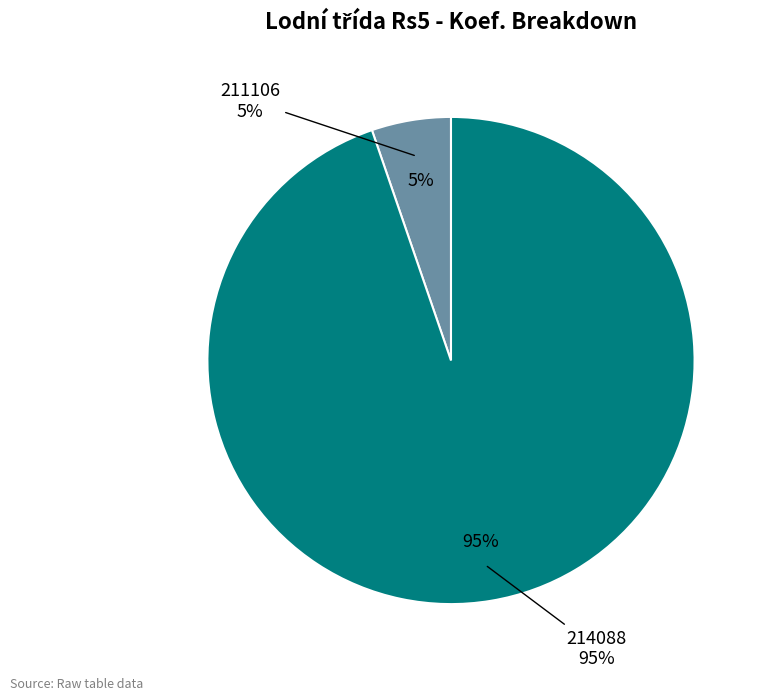

Is 214088 the majority of the pie?

Yes